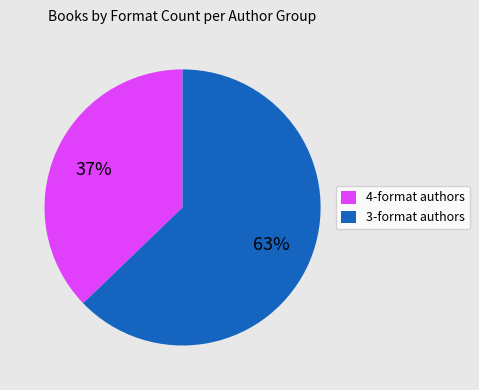

How many segments does this pie chart have?

2